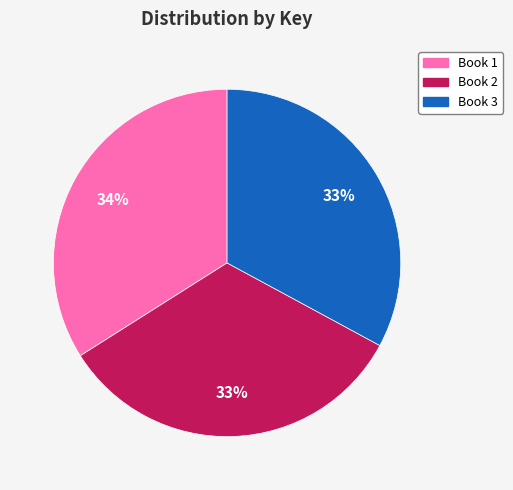

Count the number of slices in the pie.

3